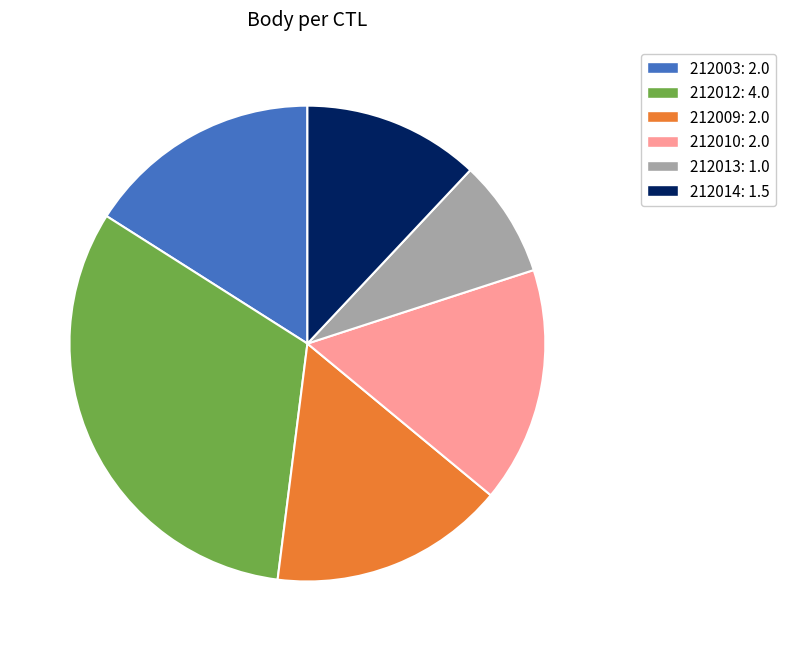

Which category has the biggest portion of the pie?

212012